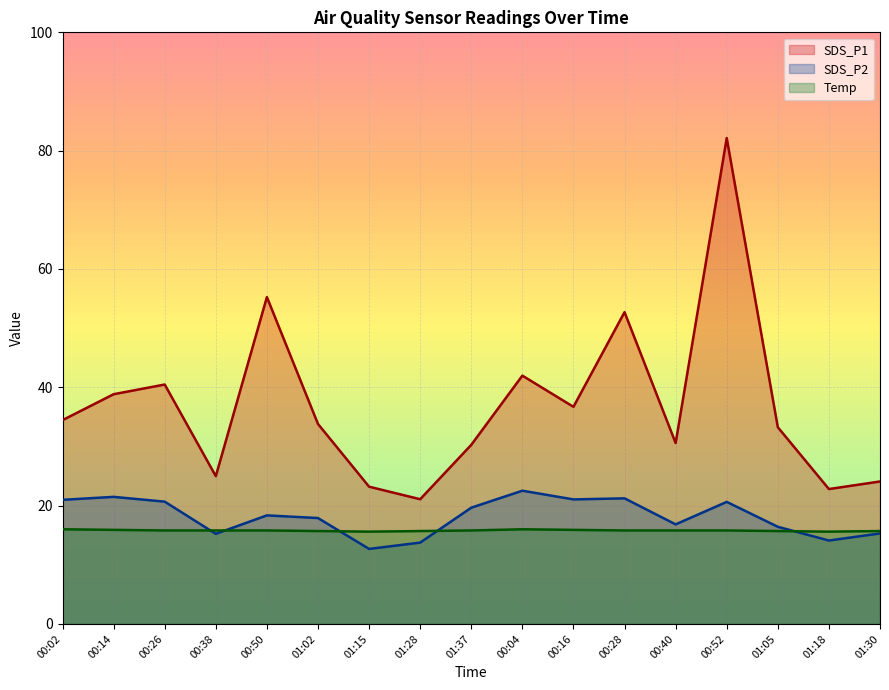

Which has a higher value, 00:52 or 00:02?

00:52